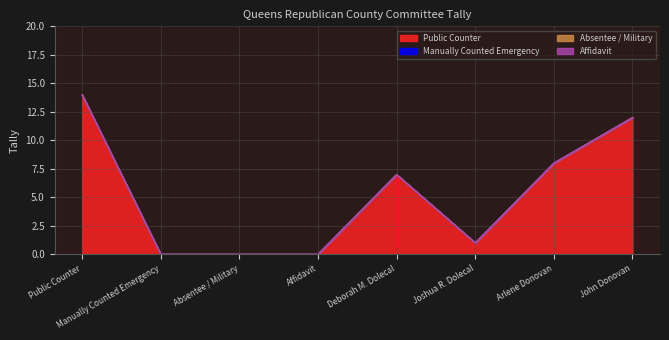

Which category has the highest value in the Absentee / Military series?

Public Counter